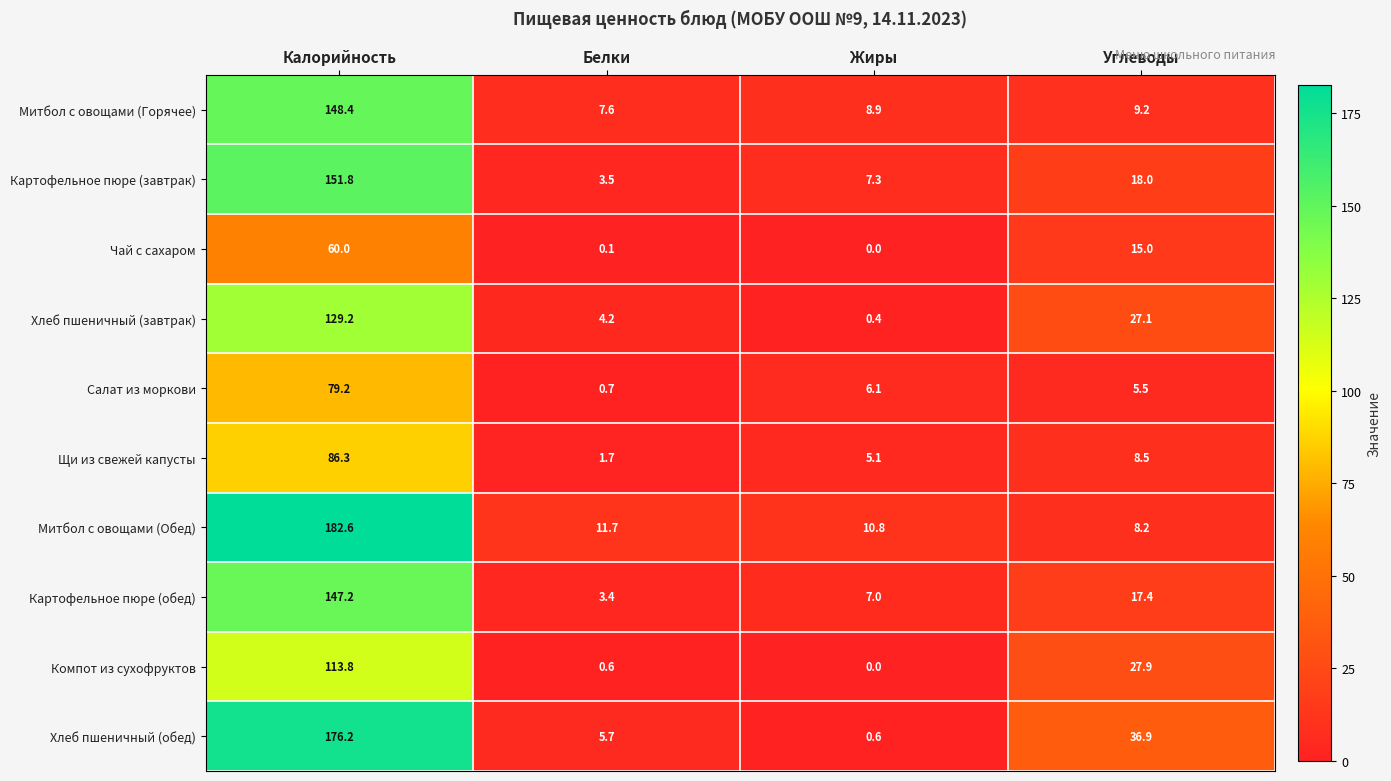

Between Калорийность and Жиры, which series saw the biggest shift?

Хлеб пшеничный (обед)